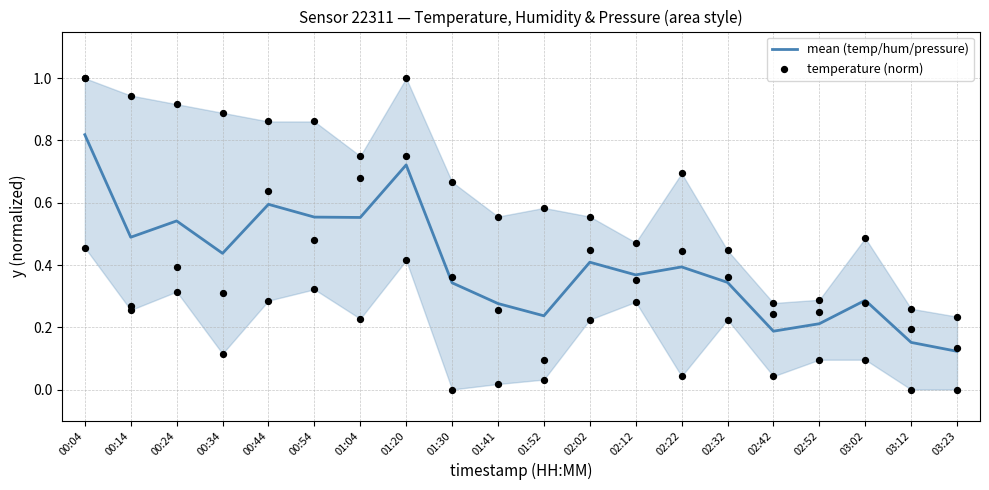

Which series contains the highest Y value?

temperature (norm)